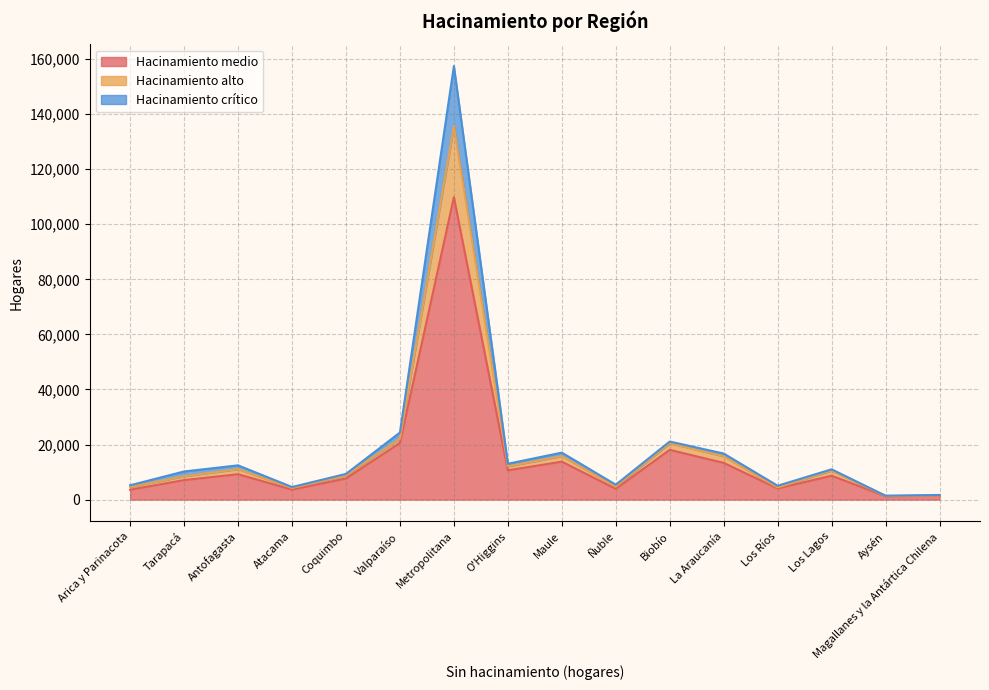

Where is the first local minimum for Hacinamiento medio?

Atacama